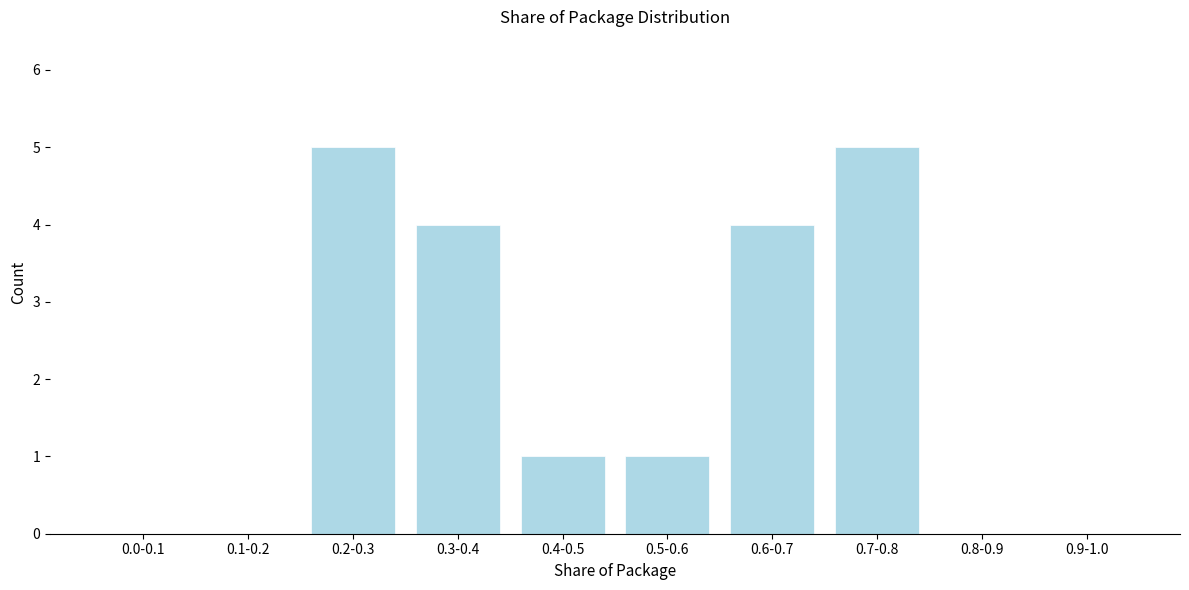

Reading right to left, what are all the values shown in this chart?

0.9-1.0=0	0.8-0.9=0	0.7-0.8=5	0.6-0.7=4	0.5-0.6=1	0.4-0.5=1	0.3-0.4=4	0.2-0.3=5	0.1-0.2=0	0.0-0.1=0